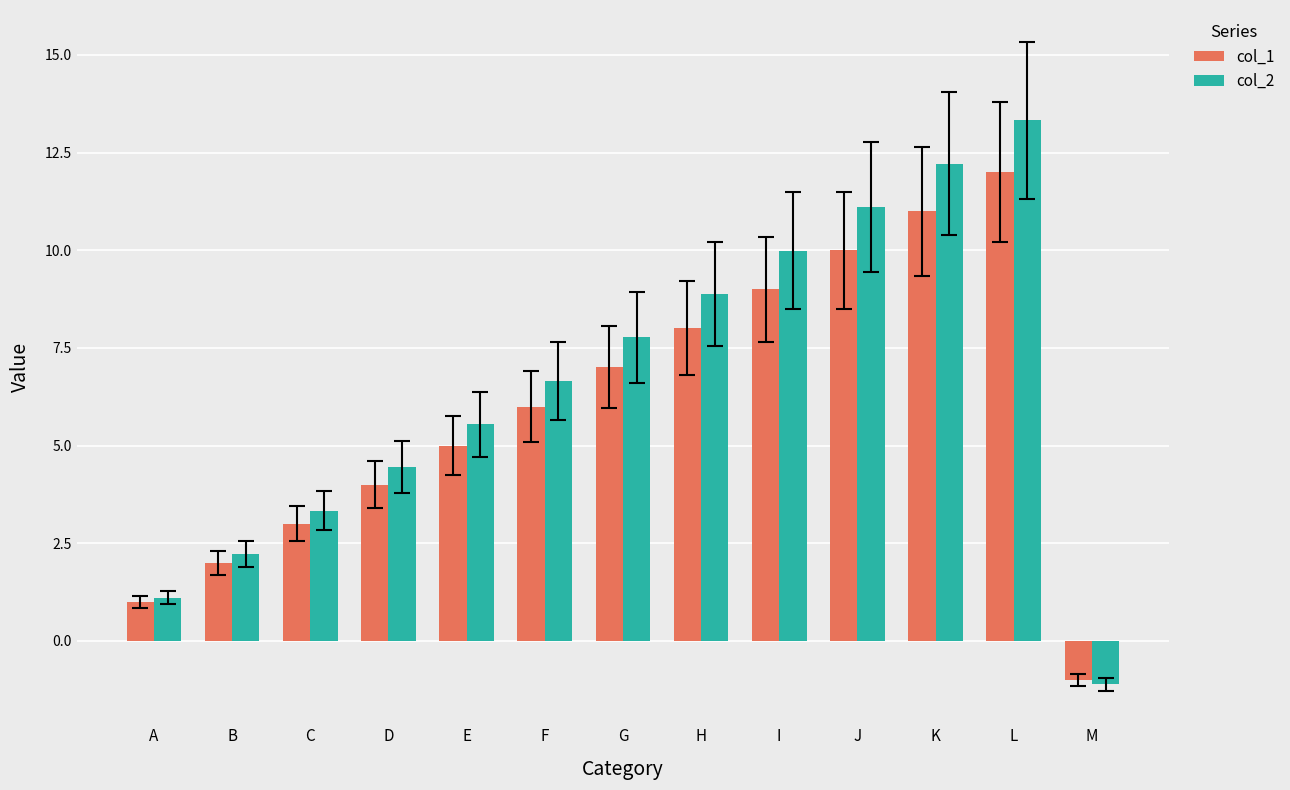

Is it true that col_1 equals 1.0 at A?

True